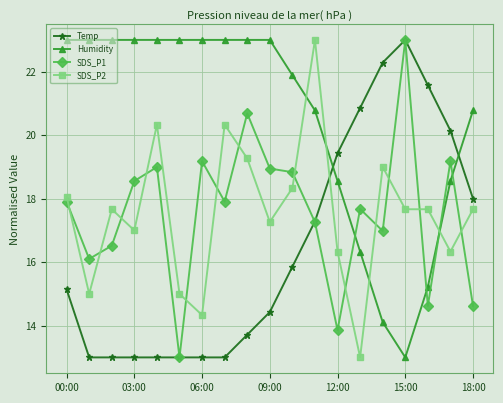

Which series has the largest total across all categories?

Humidity